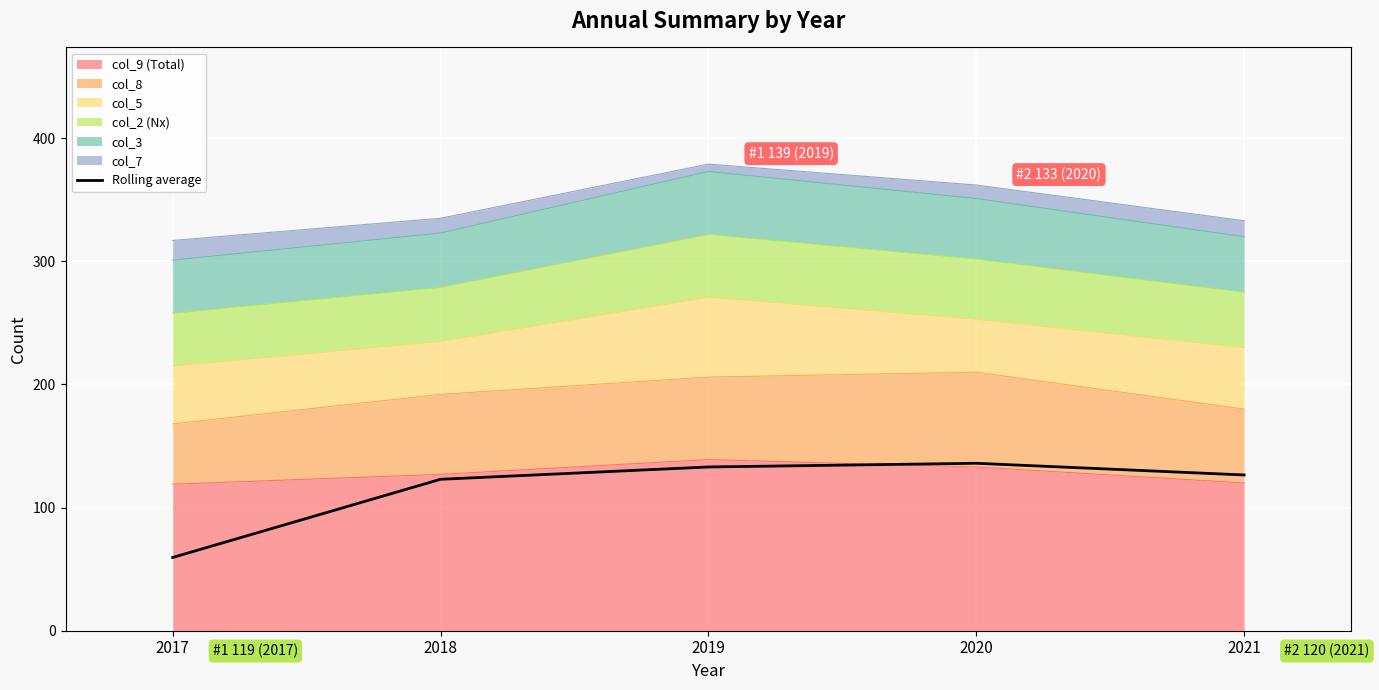

How many categories are shown in the chart?

5